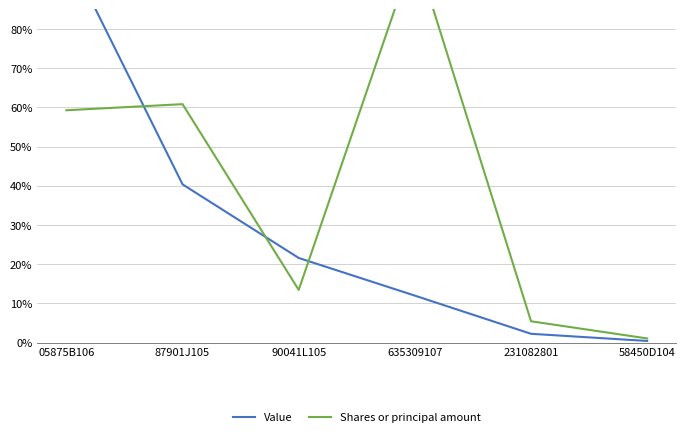

Count the number of data series in this chart.

2